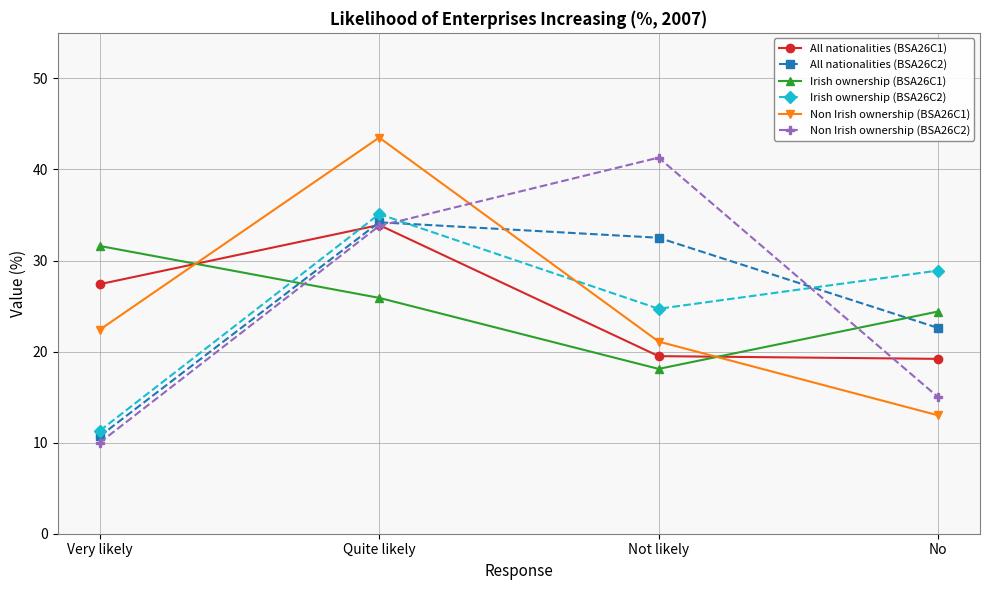

Where is Non Irish ownership (BSA26C1) nearest to the value 28?

Very likely